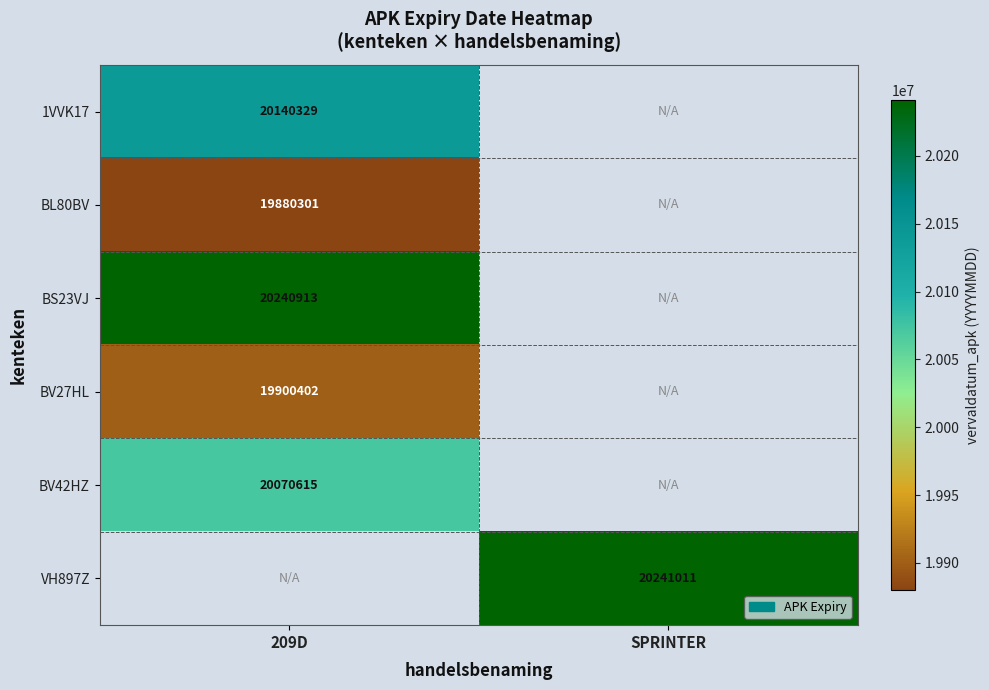

True or false: BL80BV has a value of 8902617 at 209D.

False